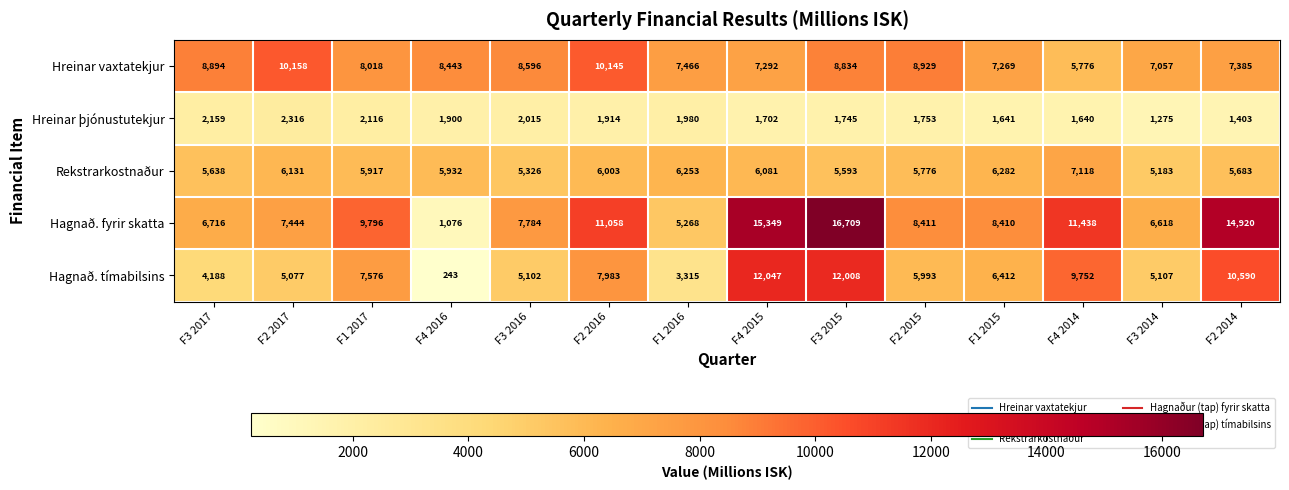

The Rekstrarkostnaður series shows 1826 at F3 2015. True or false?

False